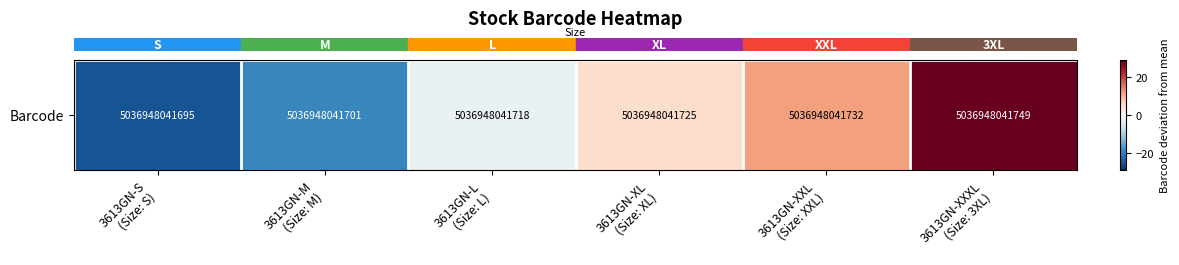

Count the values in the range -19 to 12.

4